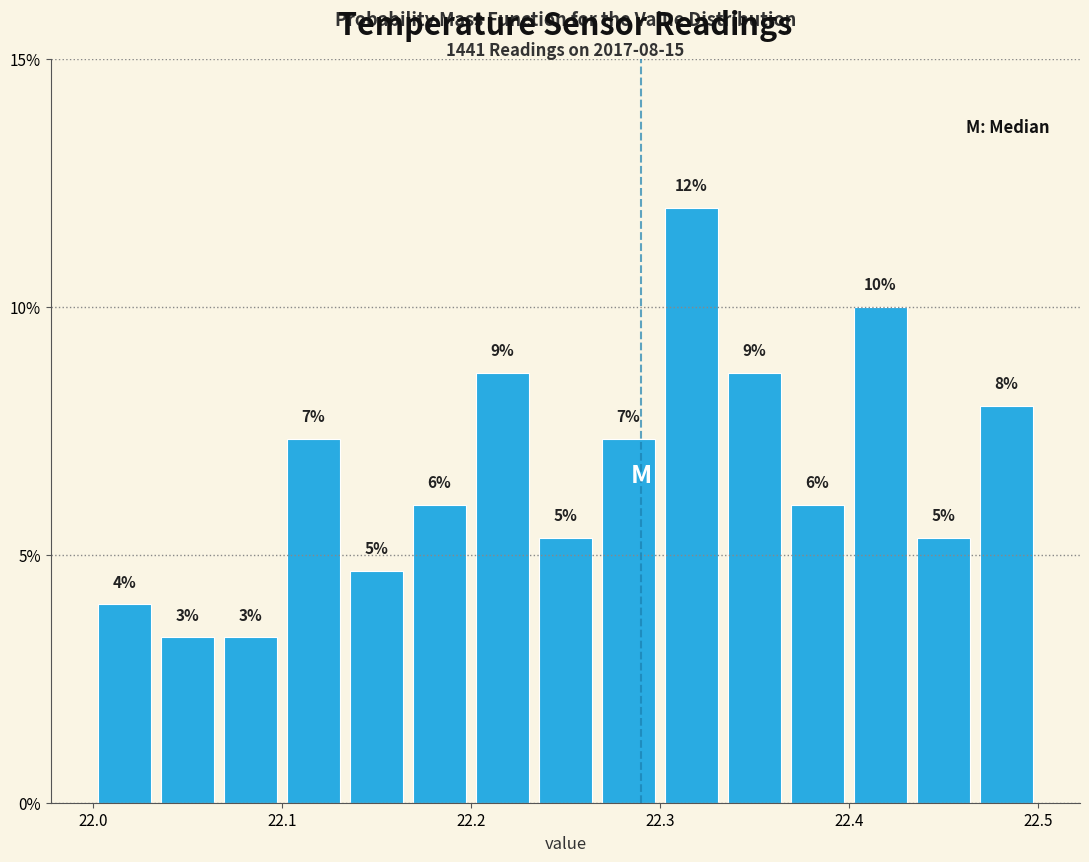

Read against the x-axis, roughly where is the centre of the tallest bar?

22.32